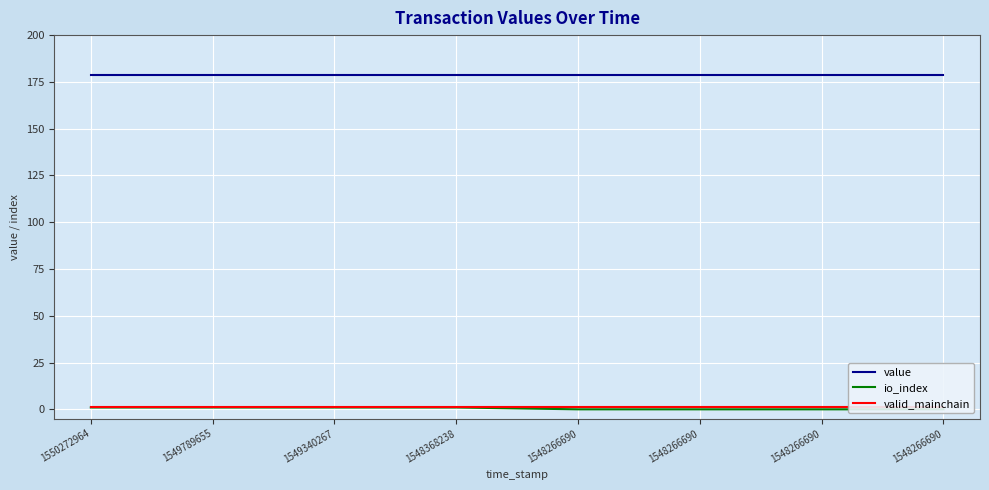

Between 1549340267 and 1548266690, which series saw the biggest shift?

io_index